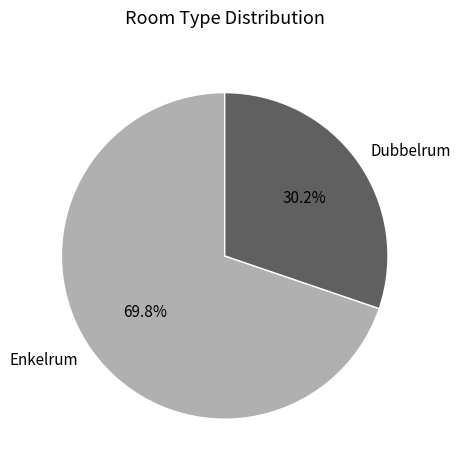

Which slice is the largest?

Enkelrum